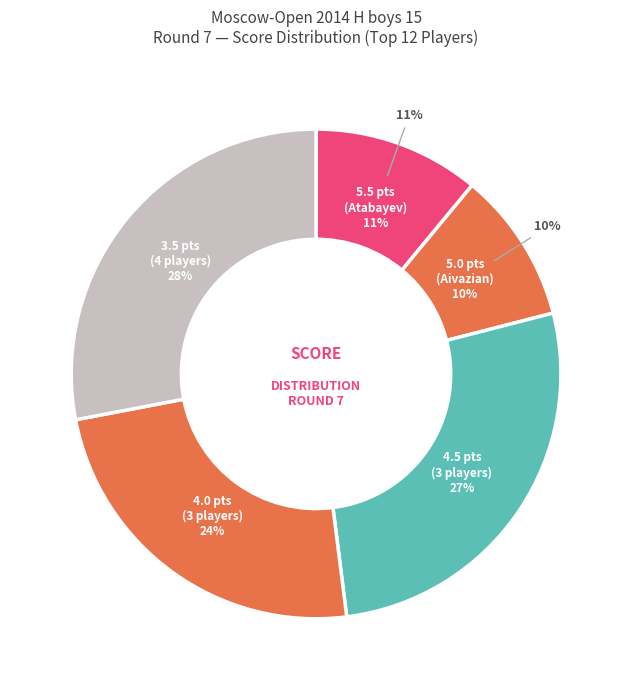

True or false: Grigoryants Oleg accounts for 1% of the total.

False